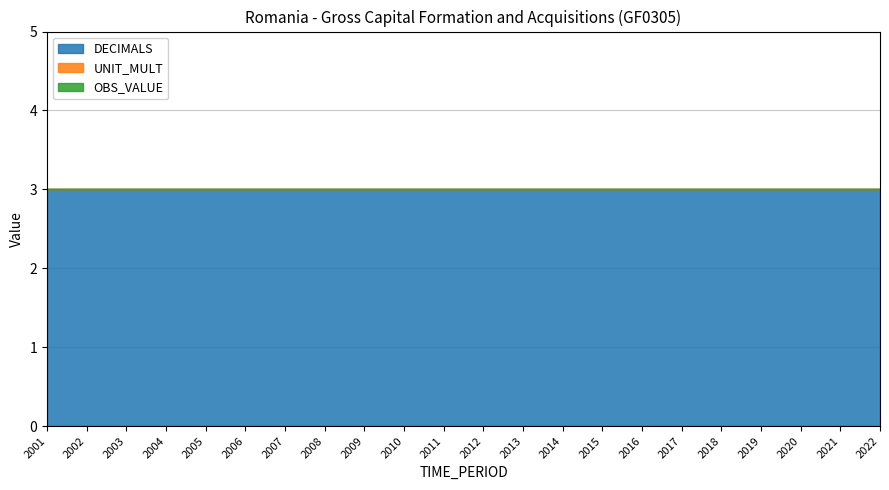

True or false: DECIMALS and OBS_VALUE intersect in this chart.

False